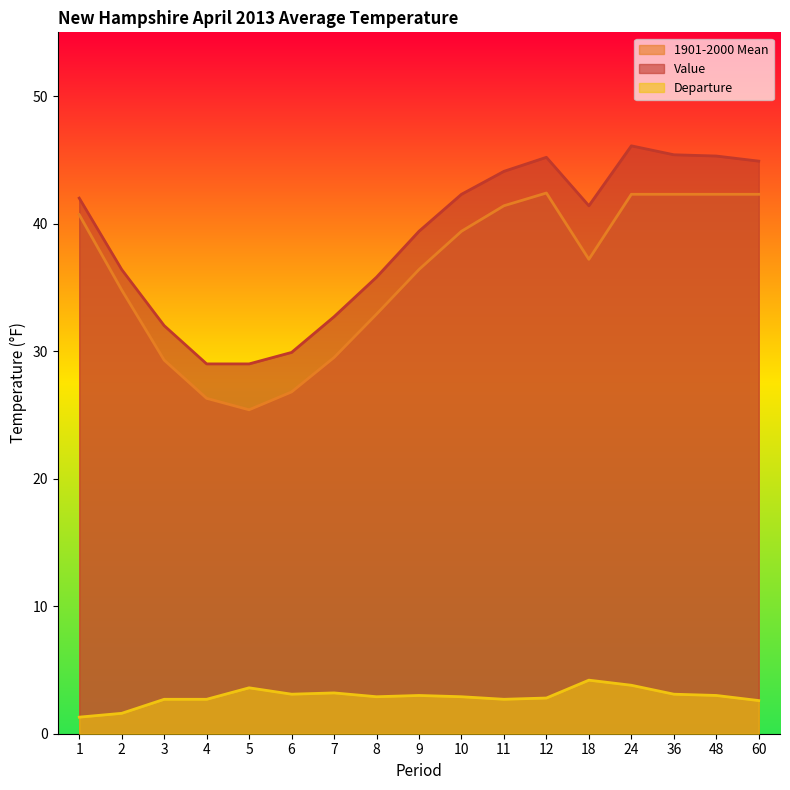

What is the highest value of the Departure series?

4.2